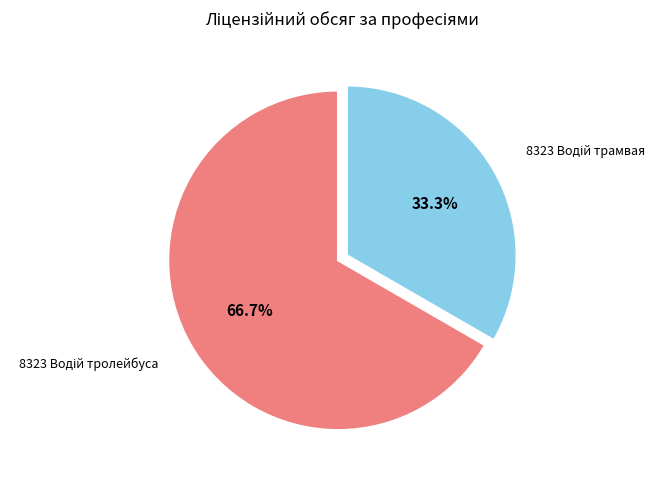

To the nearest percent, what is the average slice percentage?

50%